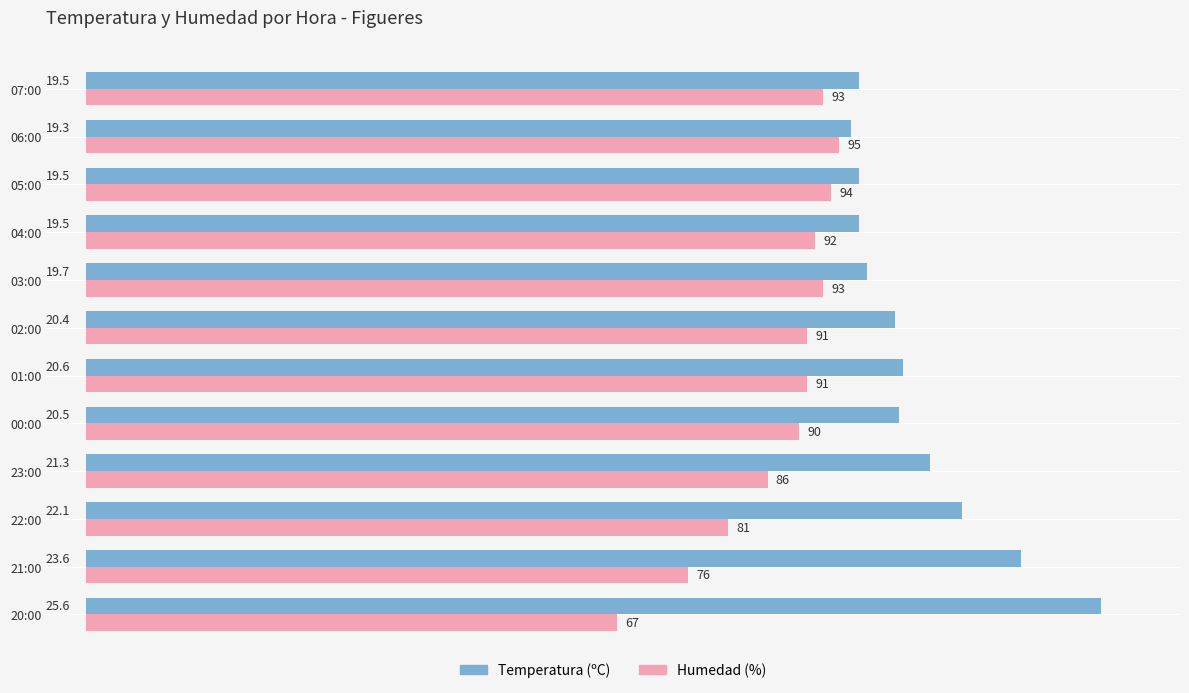

Which series has the largest total across all categories?

Temperatura (ºC)